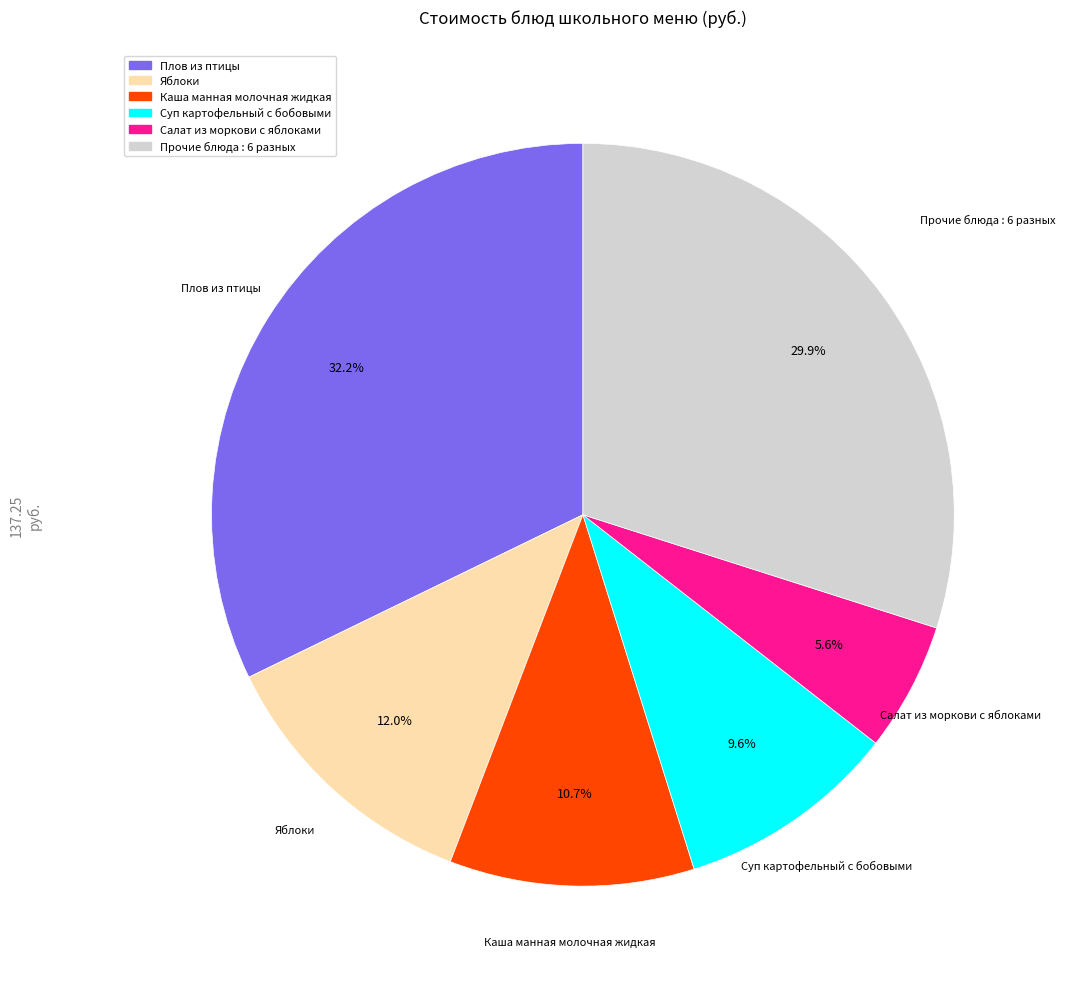

Is there a majority slice in this chart?

No